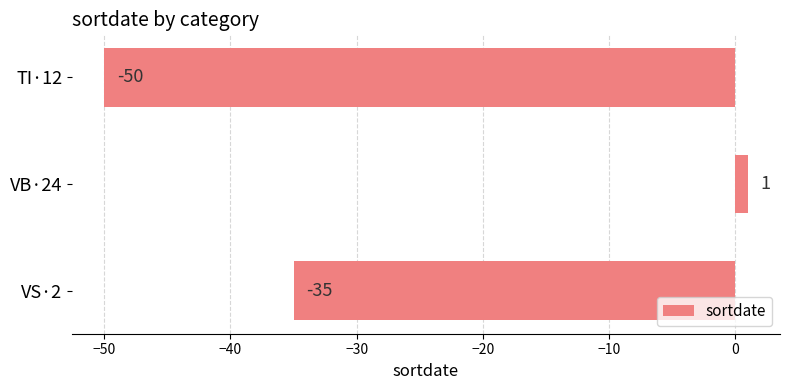

Rank the categories by value from lowest to highest.

TI·12, VS·2, VB·24